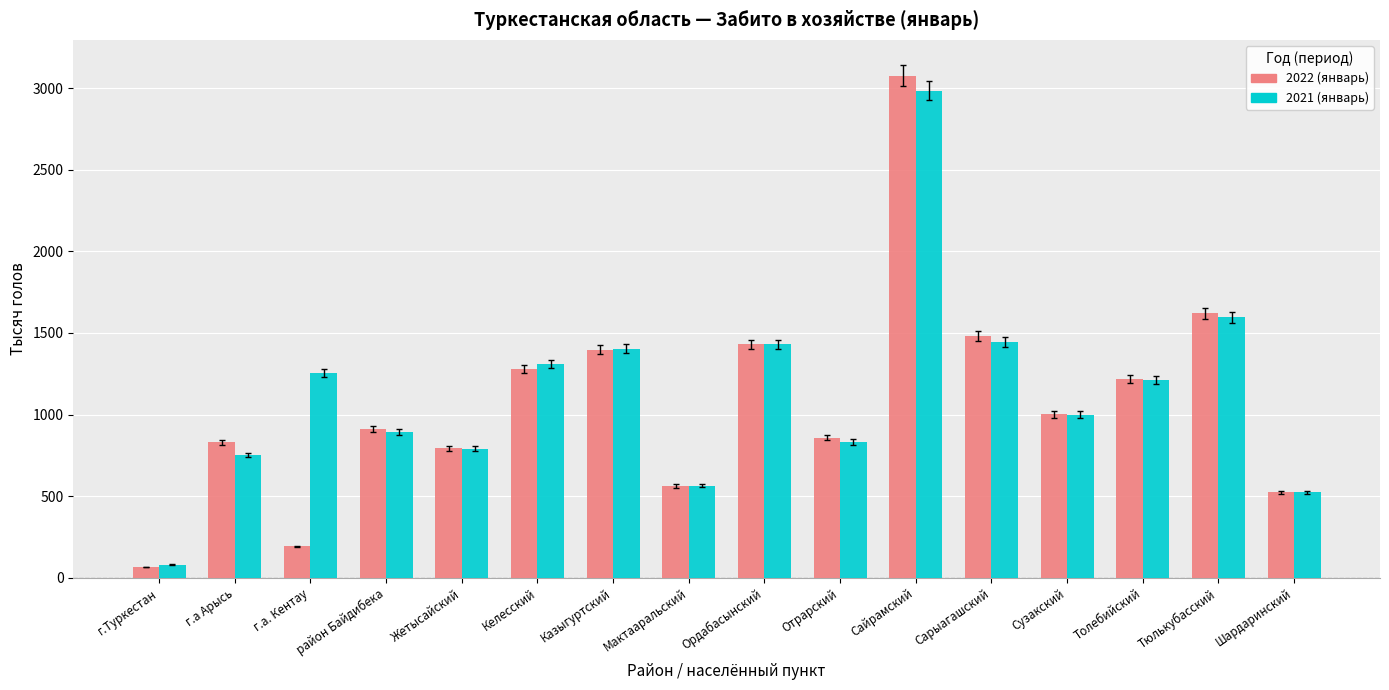

Which series has the largest total across all categories?

2021 (январь)